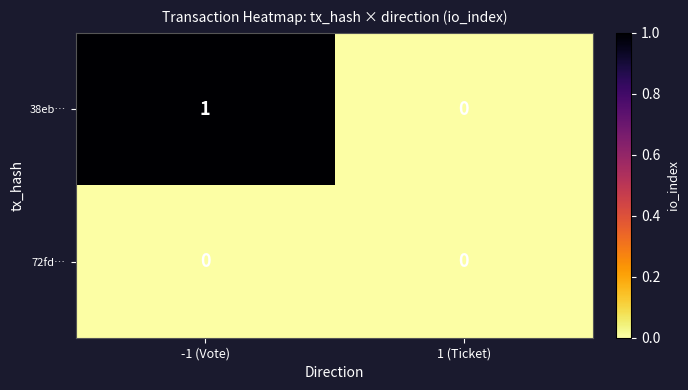

How many series are shown in this chart?

2